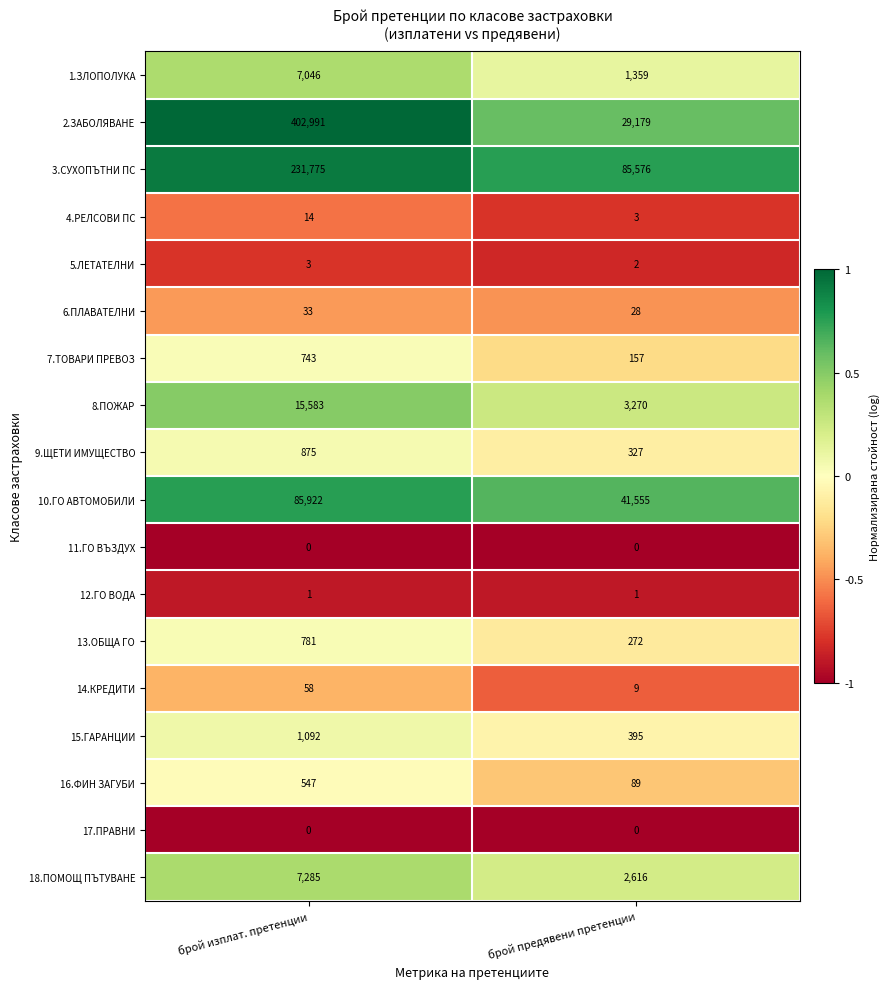

At which category is the sum across all series the highest?

брой изплат. претенции